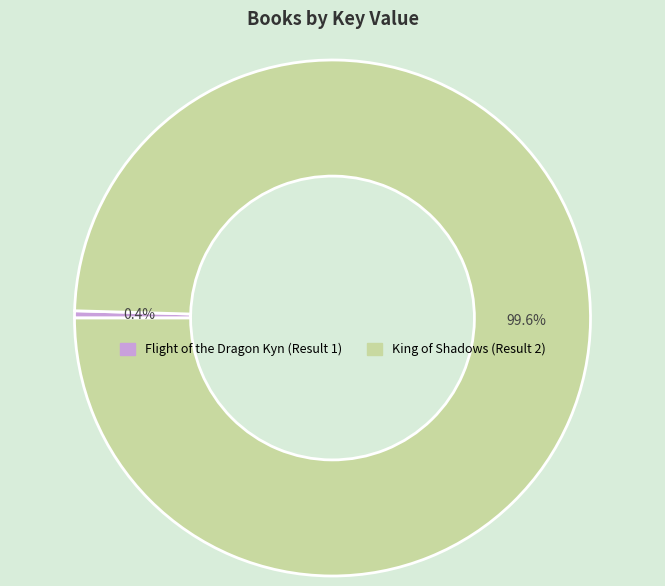

Which slice is the smallest?

Flight of the Dragon Kyn (Result 1)